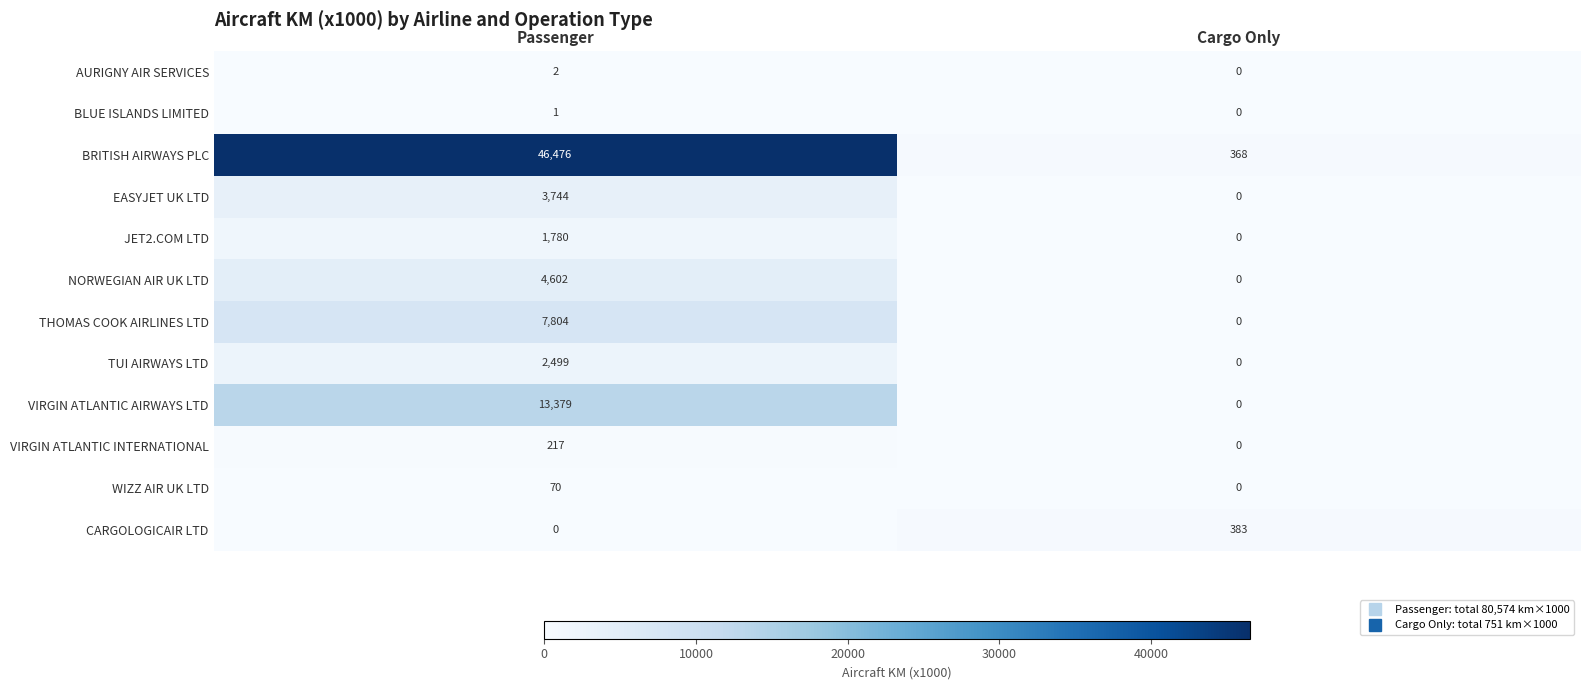

What is the maximum value for VIRGIN ATLANTIC AIRWAYS LTD?

13379